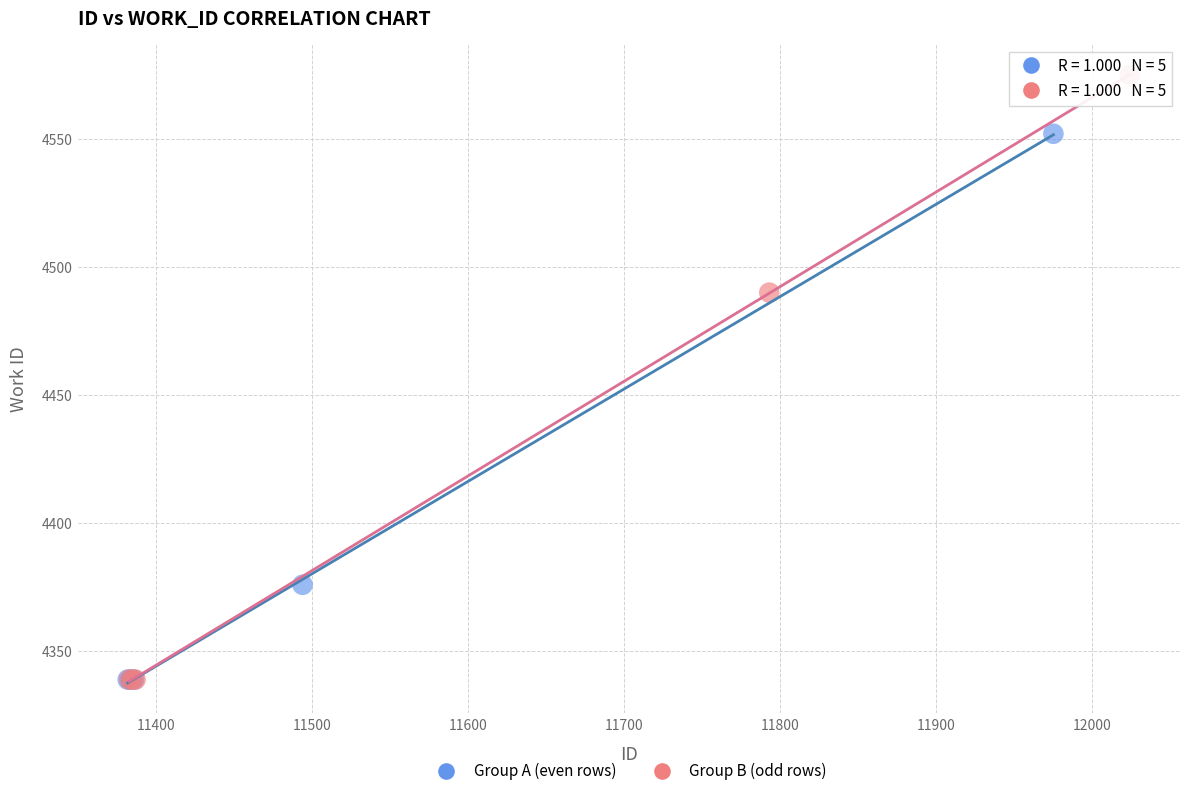

Which series has the largest Y range (max minus min)?

Group B (odd rows)